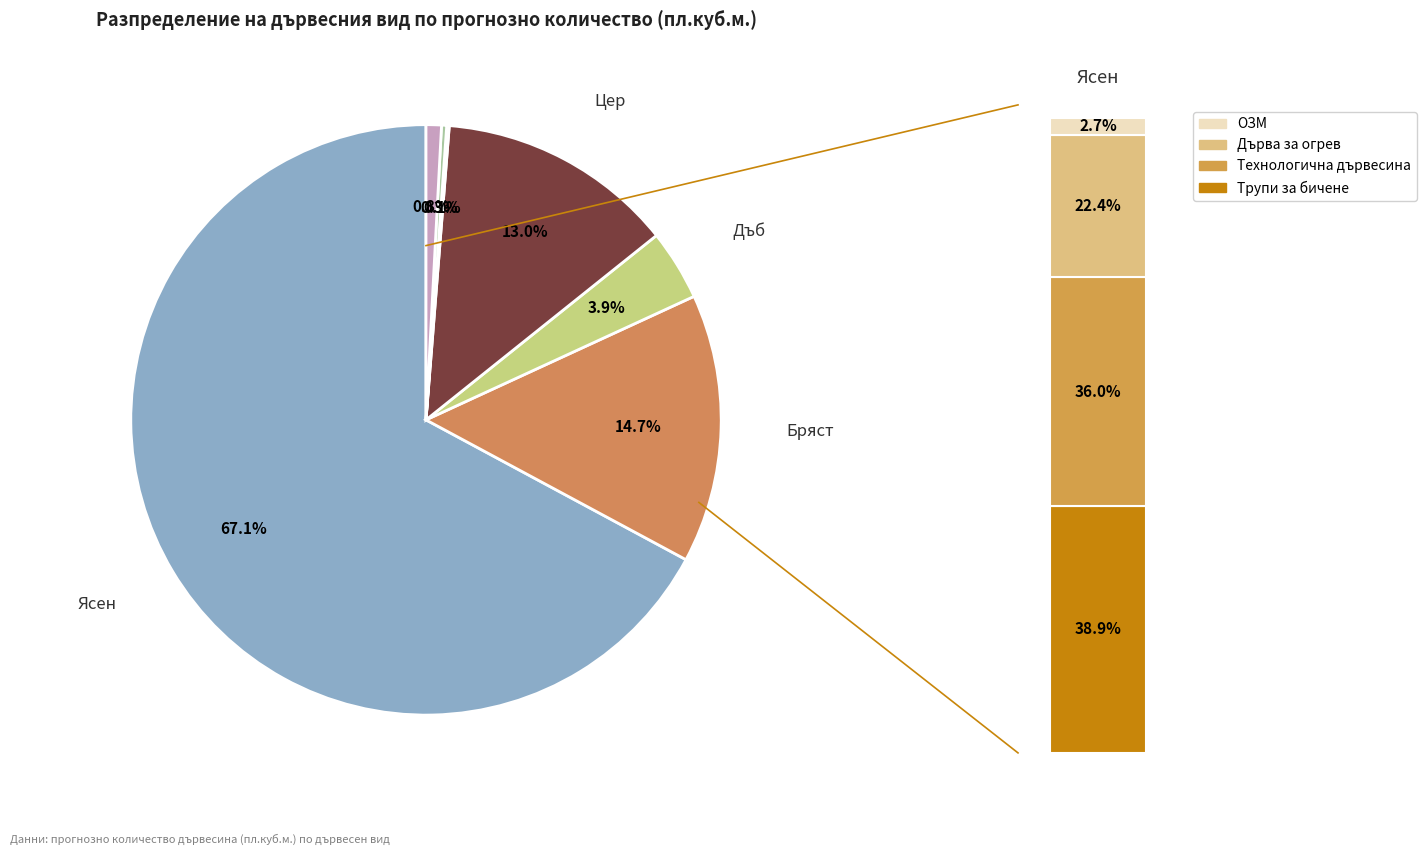

Between Дъб and Клен, which is larger?

Дъб